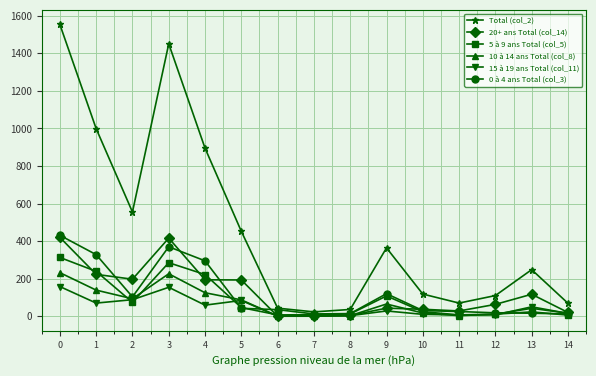

True or false: 15 à 19 ans Total (col_11) has more than 2 interior local peaks.

True